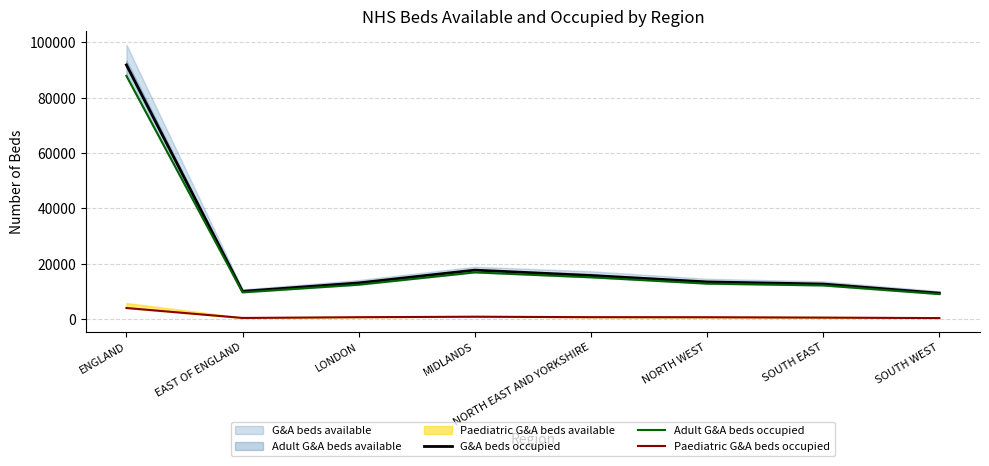

True or false: Adult G&A beds occupied has a value of 87836 at ENGLAND.

True